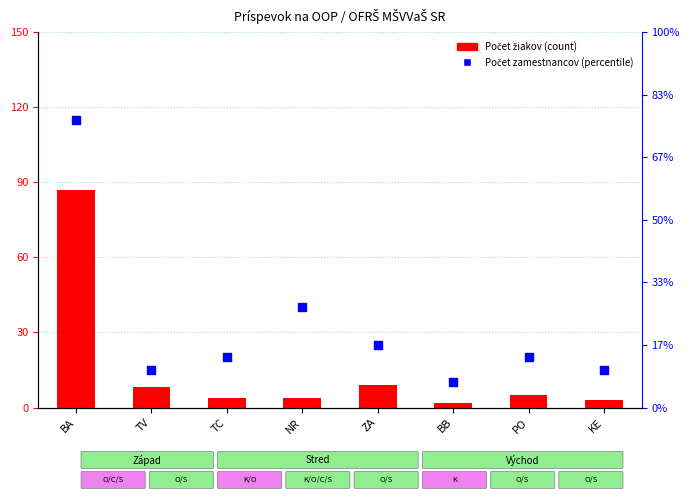

Which series contains the lowest Y value?

Počet žiakov (count)